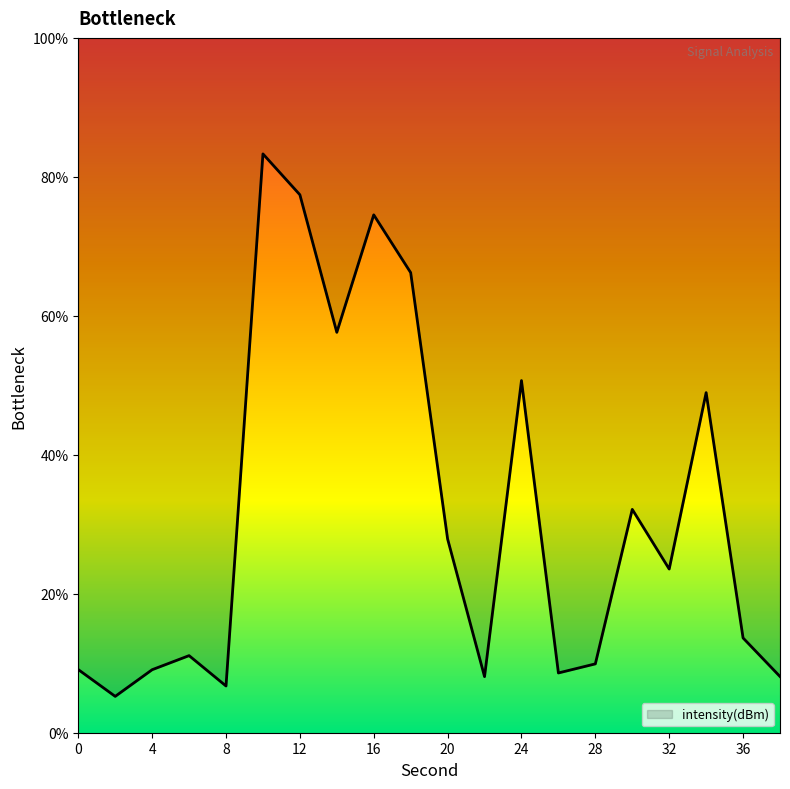

What is the change in value from 28 to 34?

+39.0